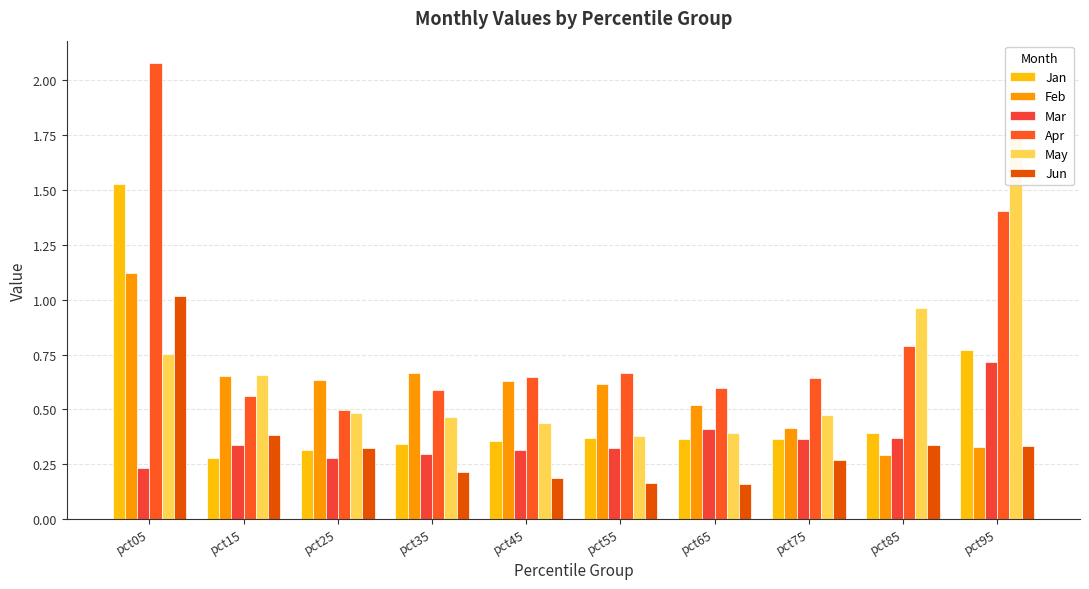

What is the spread (max minus min) of values at pct15?

0.4